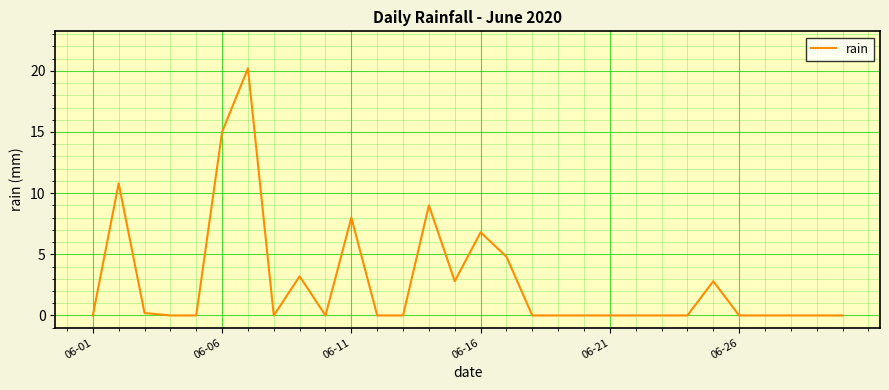

What is the difference between the maximum and minimum values?

20.2